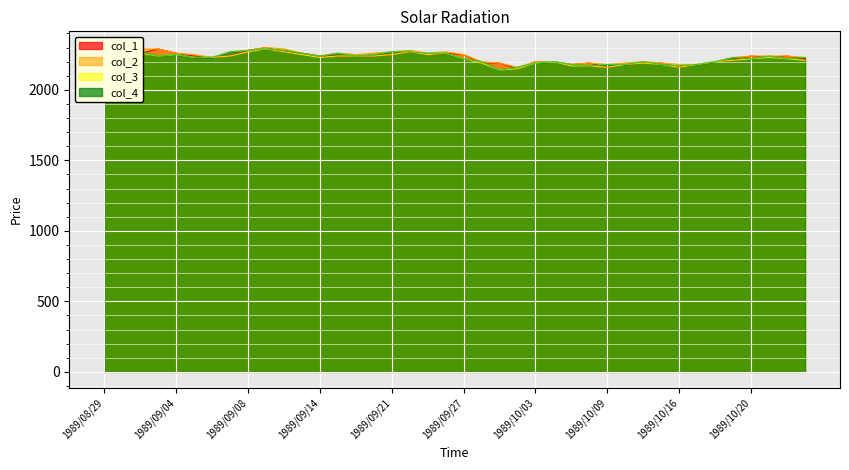

What are all the series names shown in the legend?

col_1, col_2, col_3, col_4